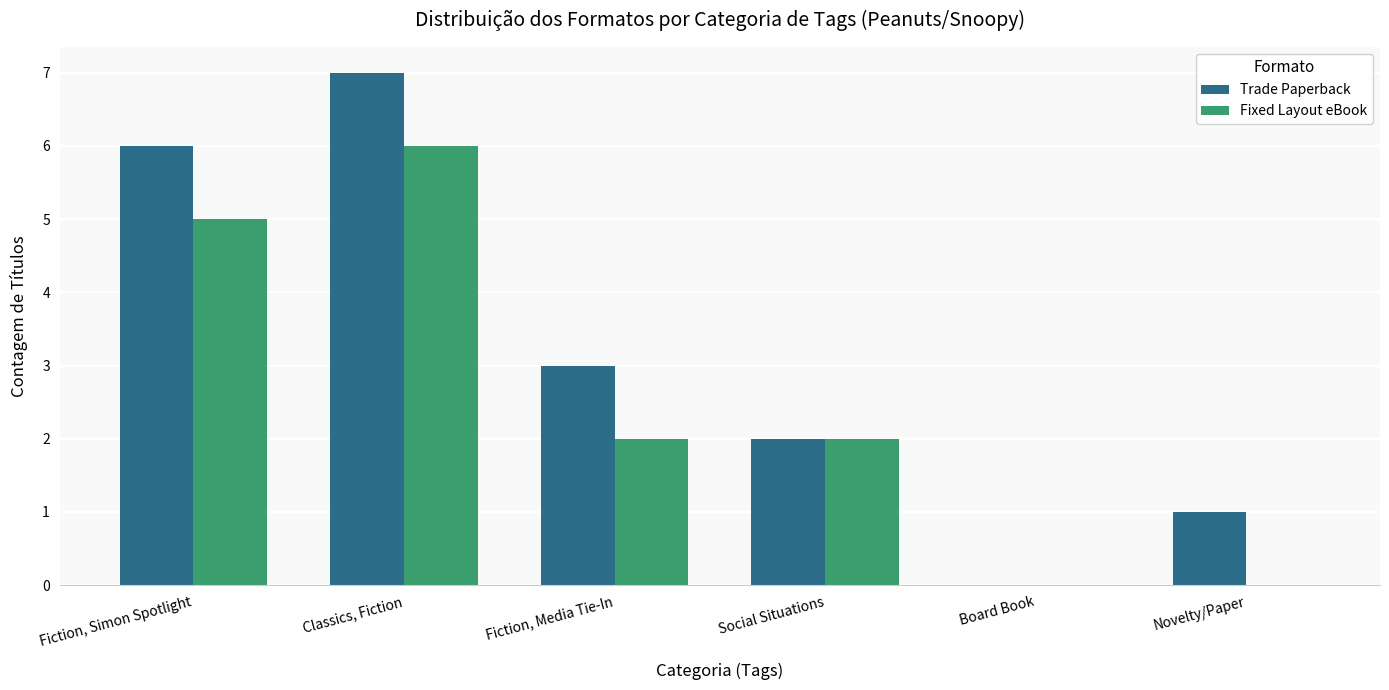

Is the value of Trade Paperback at Fiction, Simon Spotlight greater than the value of Fixed Layout eBook at Novelty/Paper?

Yes